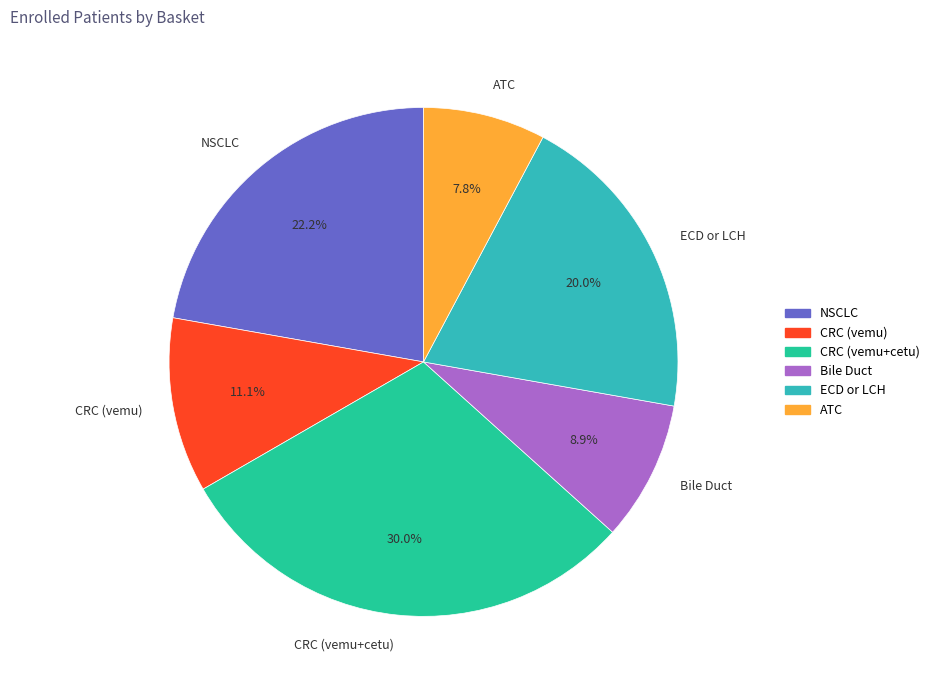

Between NSCLC and CRC (vemu), which is larger?

NSCLC